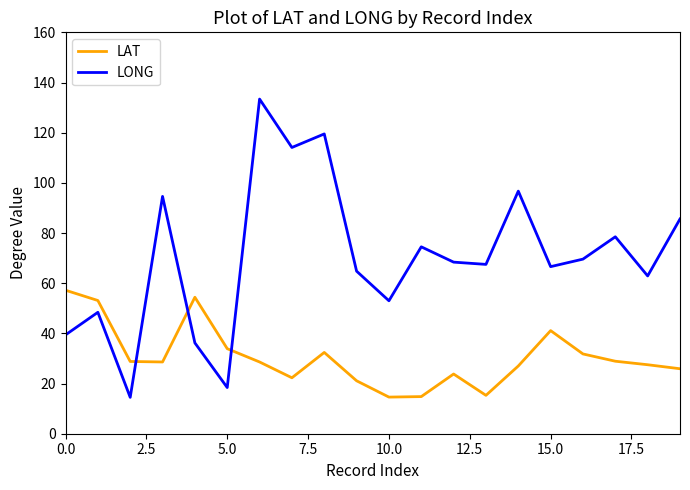

Which series has the widest spread of values?

LONG